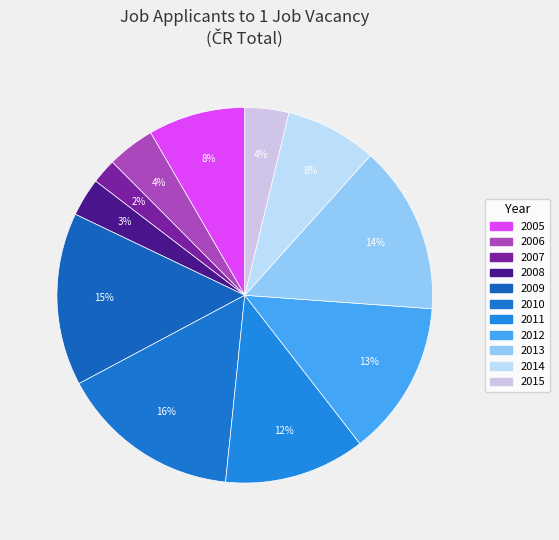

What percentage do 2014 and 2009 together represent?

22.8%